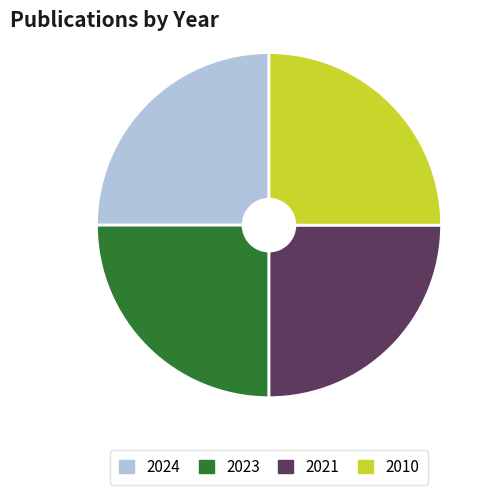

The 2023 slice represents 13% of the pie. True or false?

False